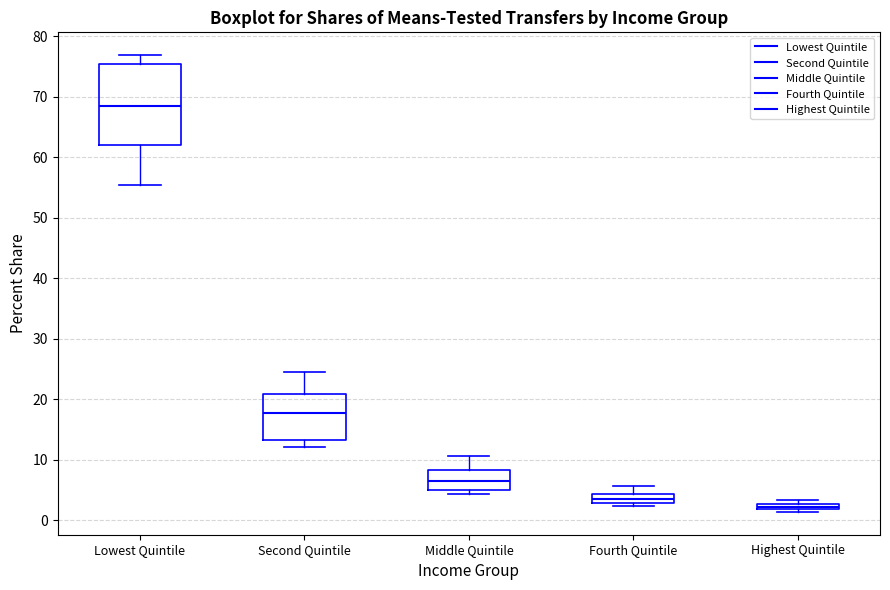

Comparing the boxes themselves (not the whiskers), which one is the tallest?

Lowest Quintile